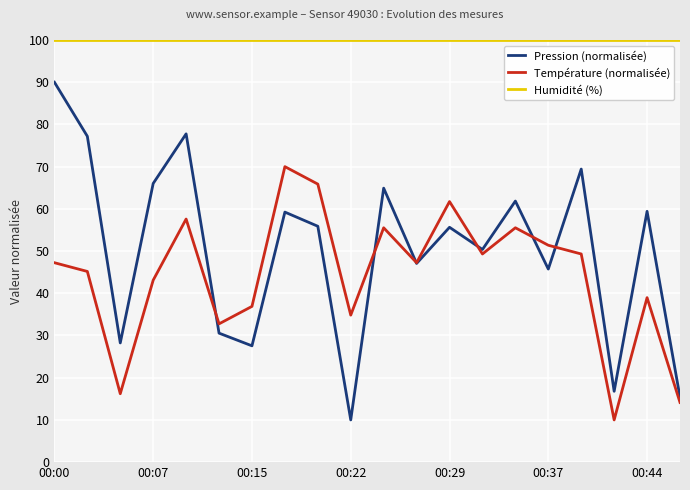

Which series has the widest spread of values?

Pression (normalisée)